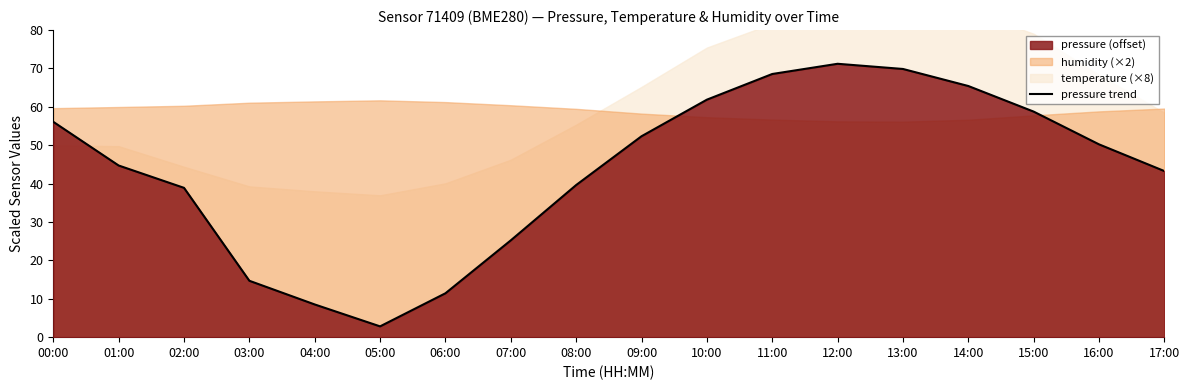

Approximately how many times larger is the value at 00:00 compared to 06:00?

4.9